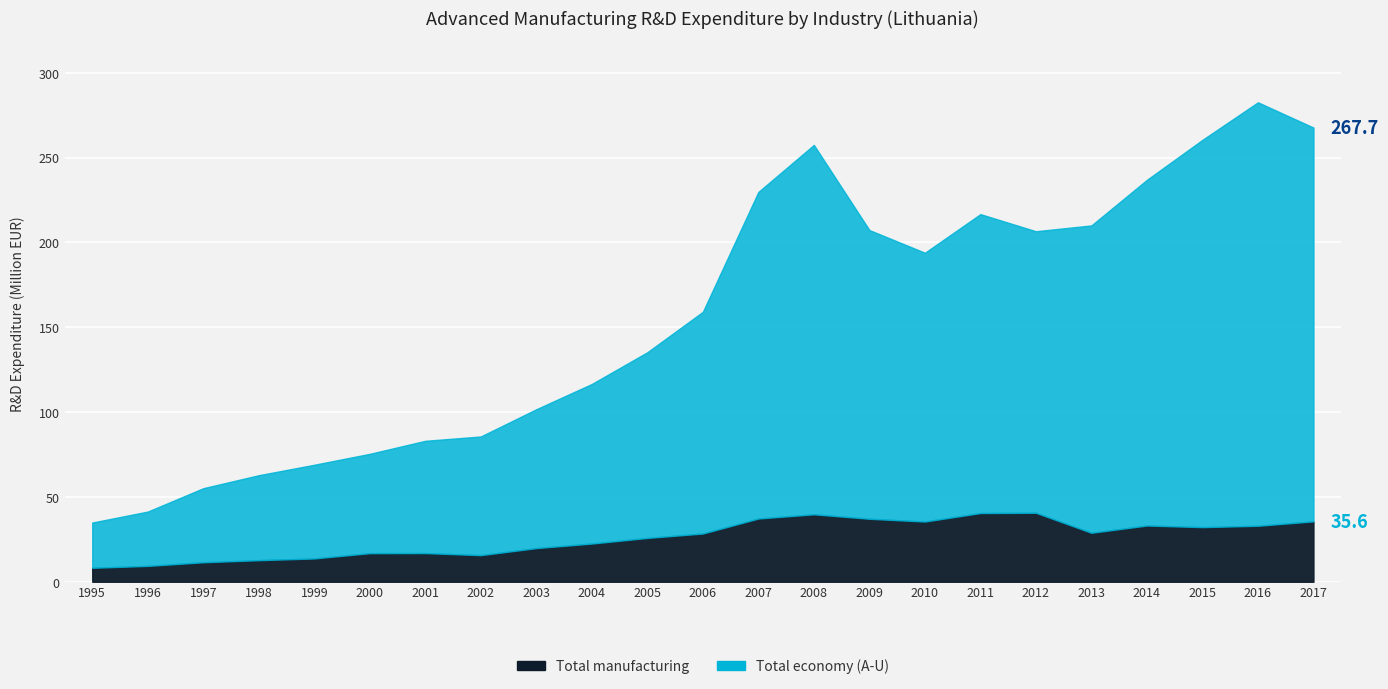

What is the minimum value for Total manufacturing?

8.2